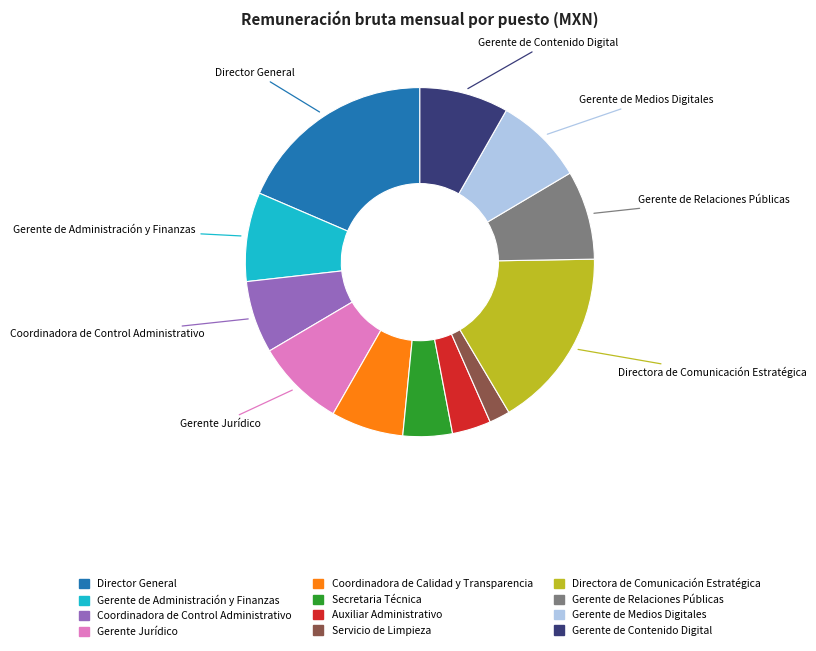

What is the ratio of the value at Directora de Comunicación Estratégica to the value at Director General?

0.9